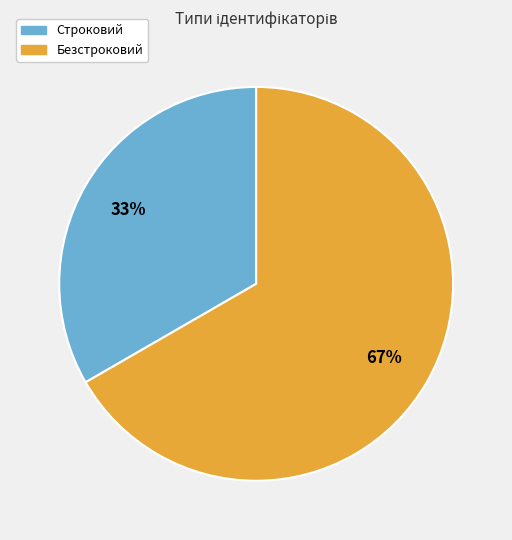

To the nearest percent, what portion does Безстроковий represent?

67%